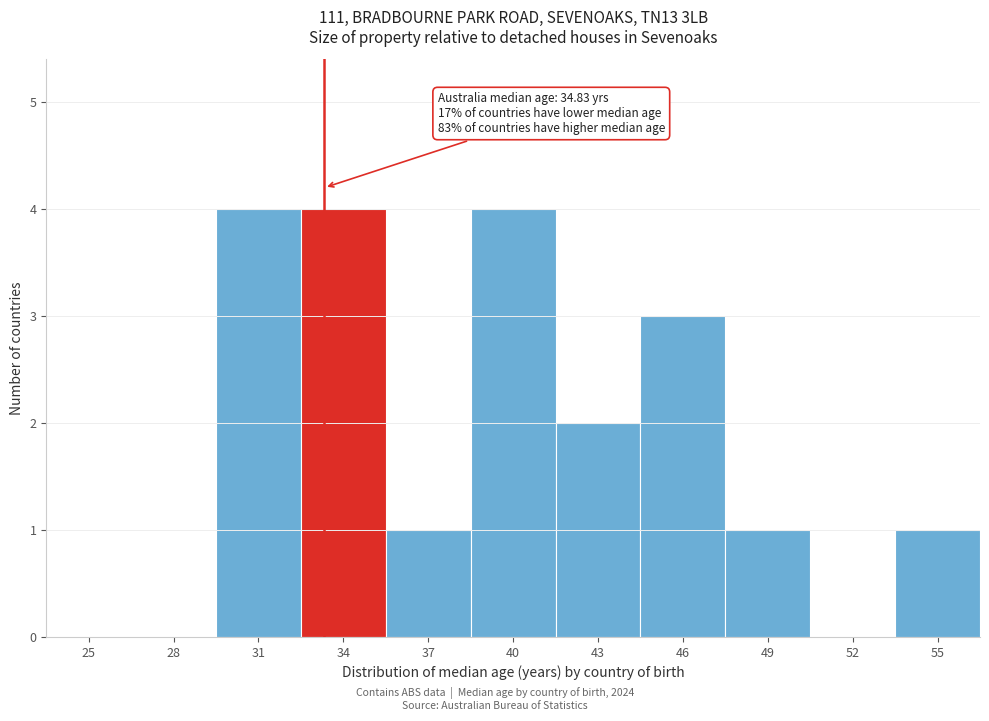

Reading left to right, what are all the values shown in this chart?

25=0	28=0	31=4	34=4	37=1	40=4	43=2	46=3	49=1	52=0	55=1